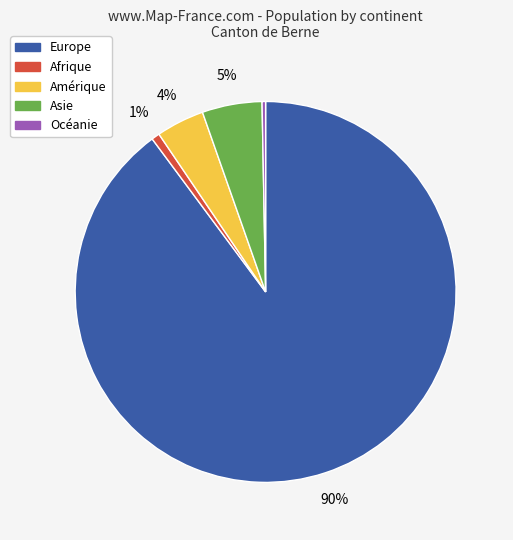

Which category has the biggest portion of the pie?

Europe